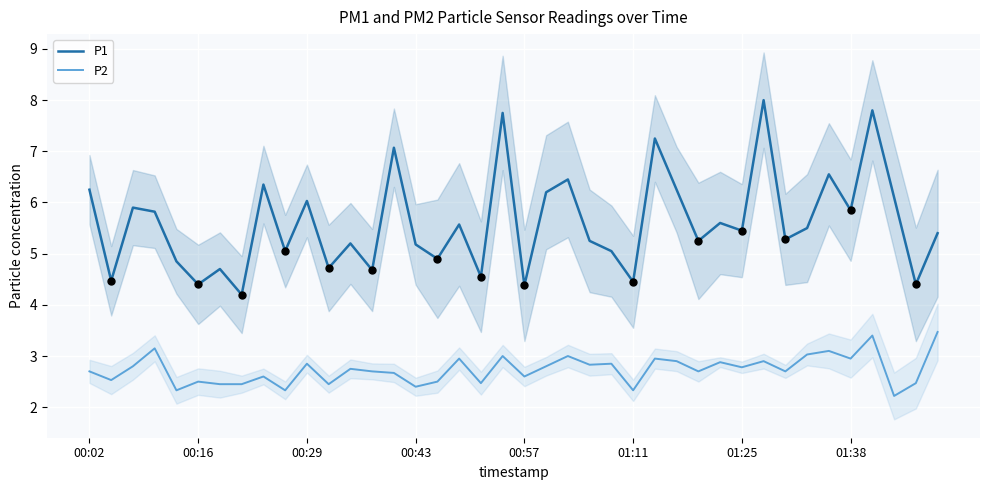

At which category is the sum across all series the highest?

36